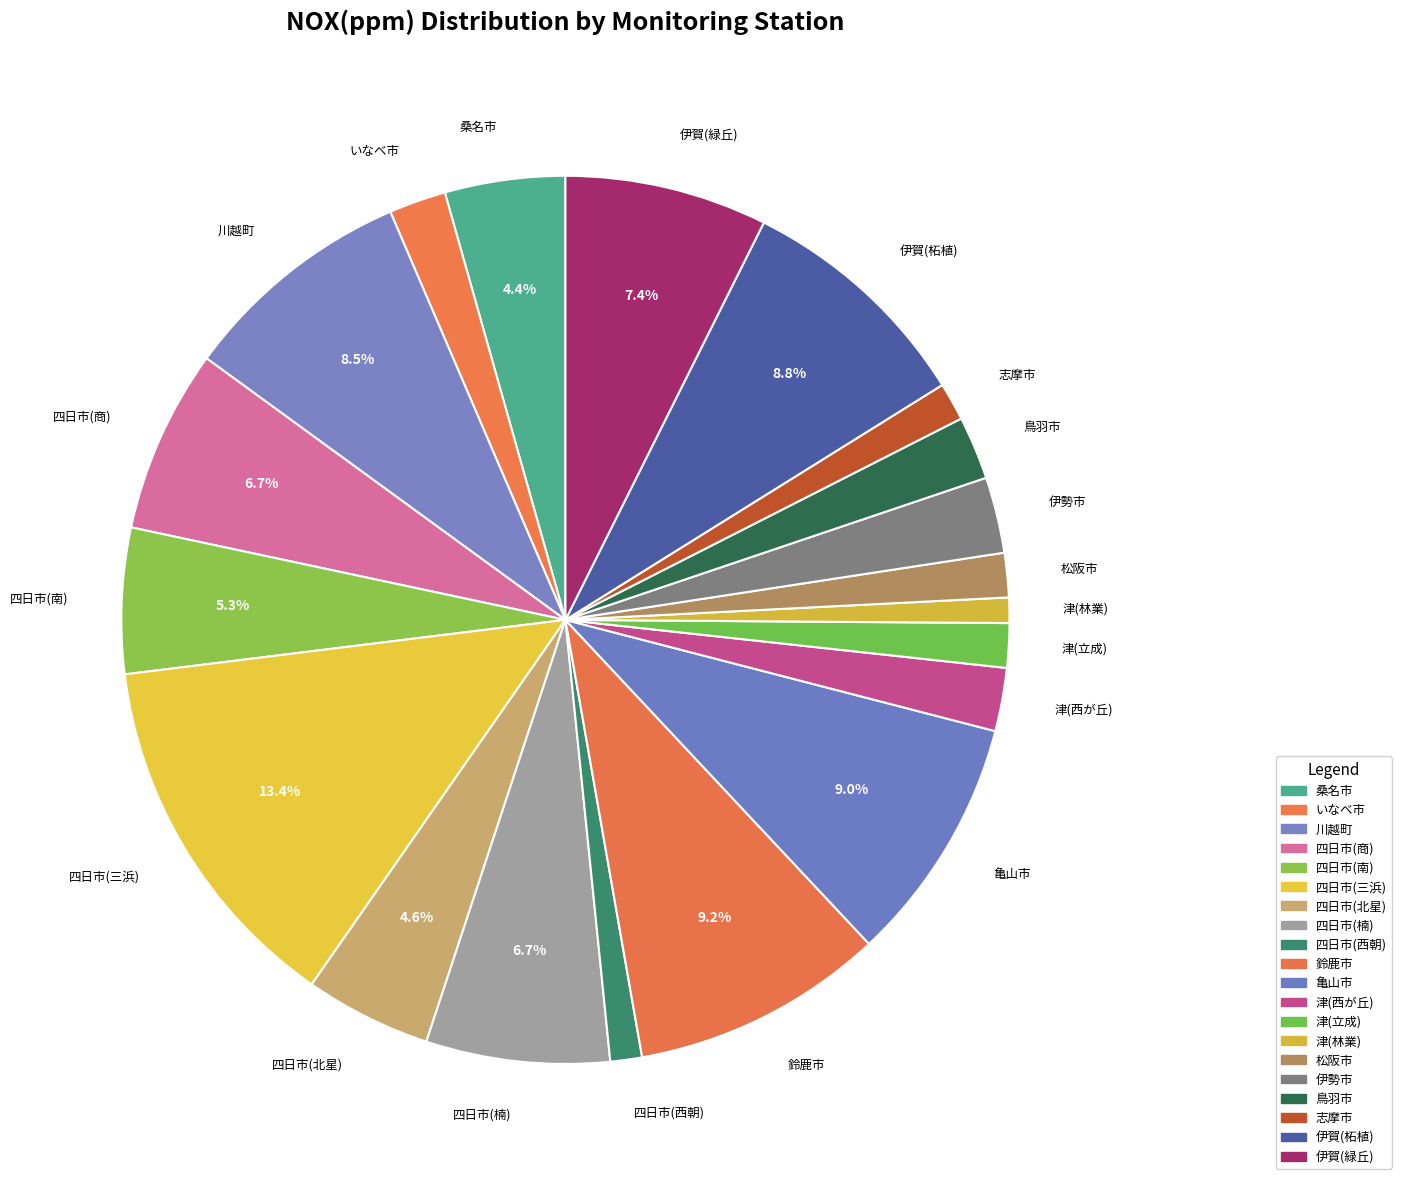

Which category has the biggest portion of the pie?

四日市(三浜)